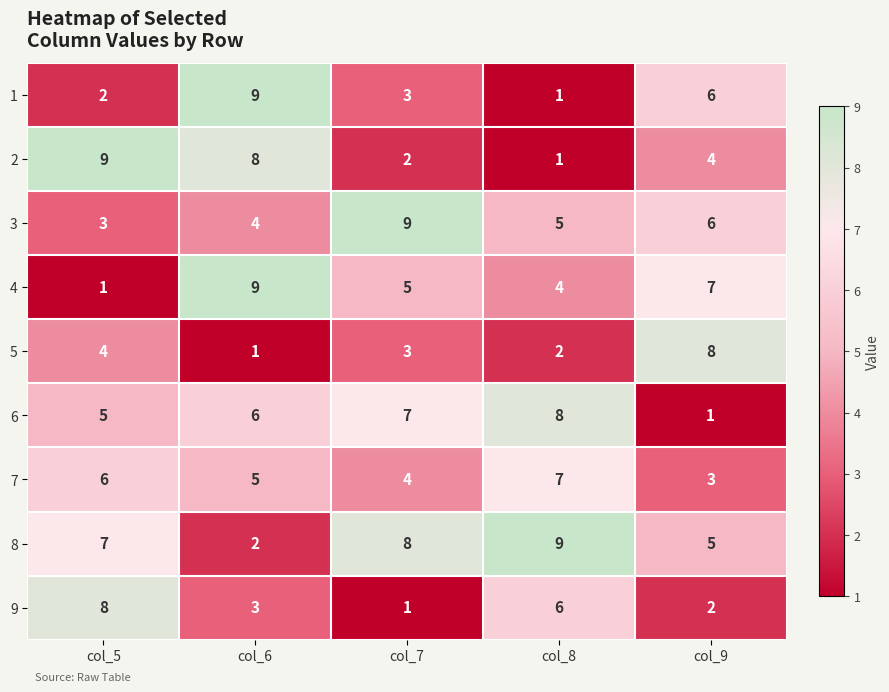

What is the difference between the second highest and second lowest values in the 9 series?

4